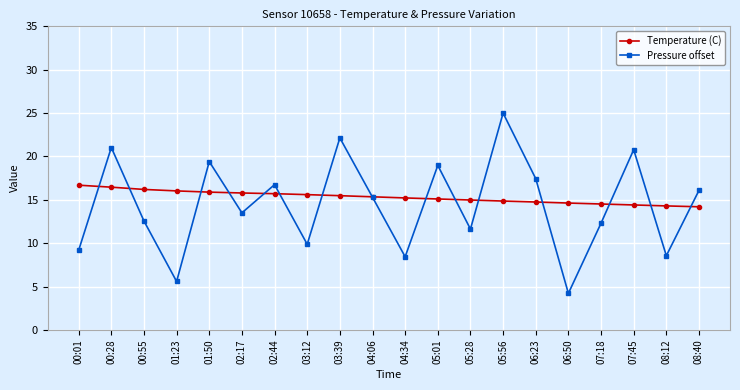

True or false: Pressure offset has more than 1 interior local peaks.

True